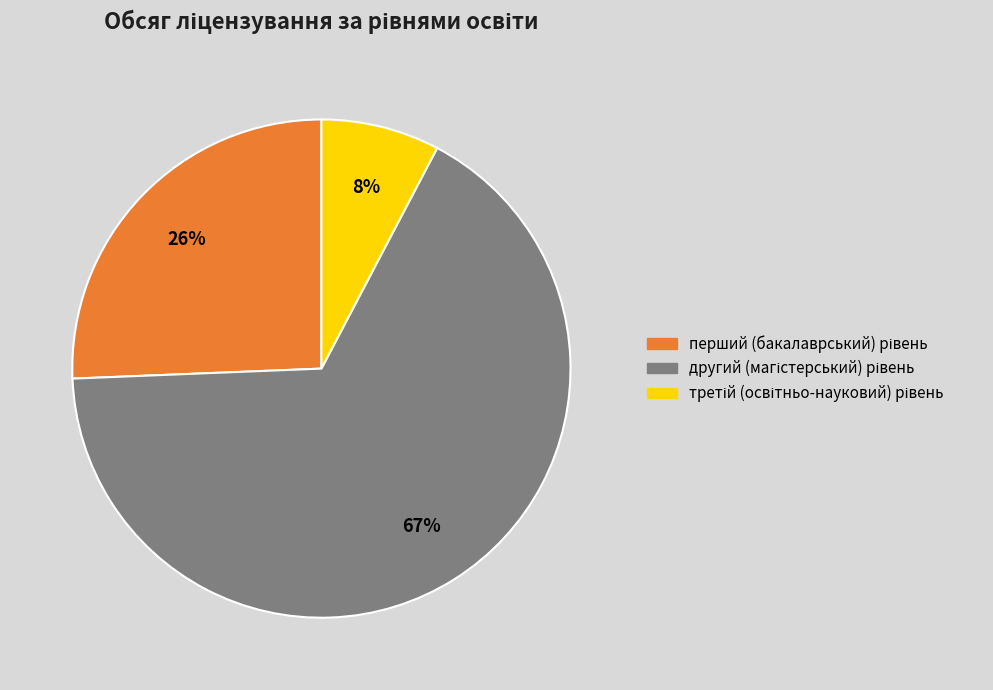

To the nearest percent, what is the average slice percentage?

33%